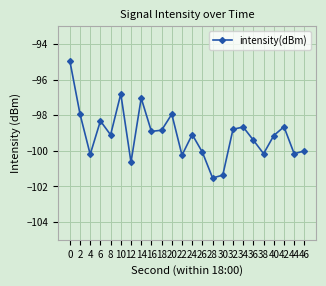

Read the value at 44.

-100.2